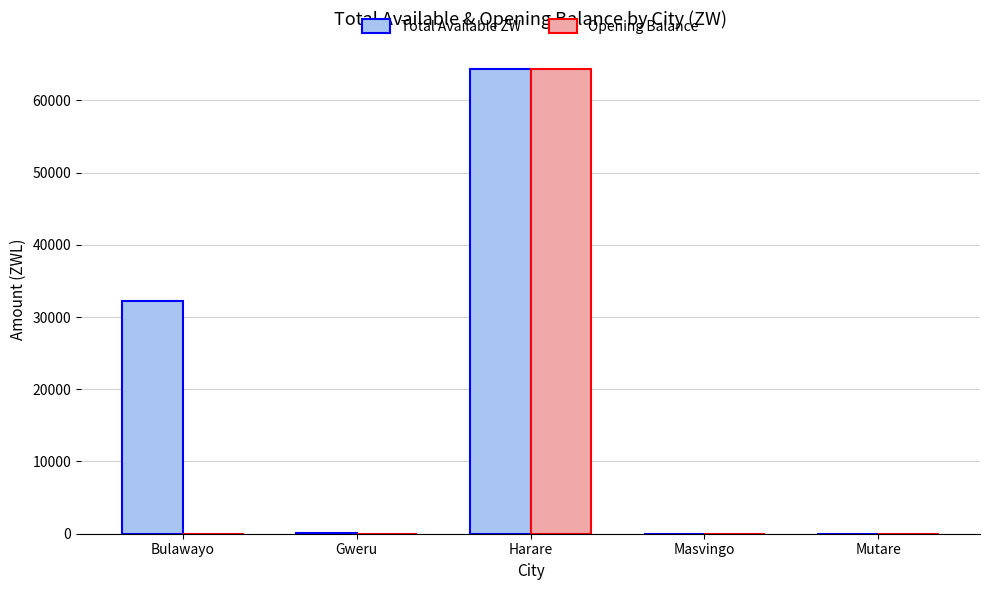

True or false: Total Available ZW has a value of 23809.5 at Harare.

False